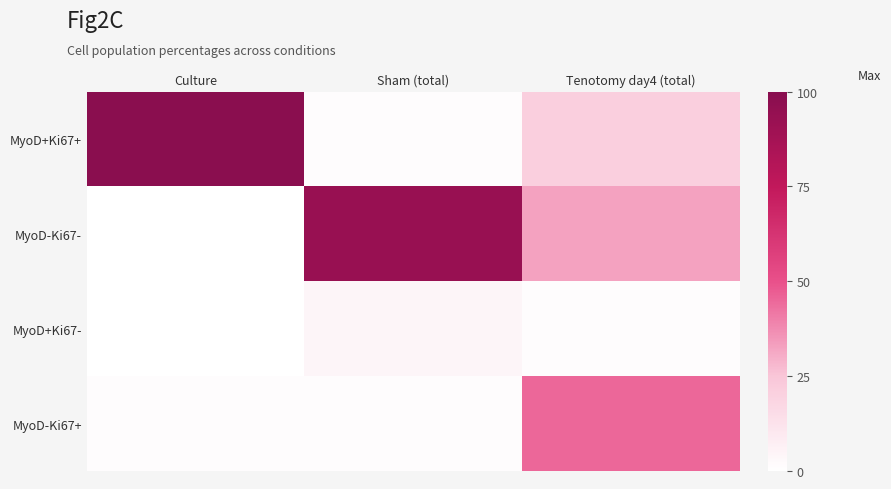

Reading left to right, extract all data points from this chart.

MyoD+Ki67+: Culture=98.7	Sham (total)=1.4	Tenotomy day4 (total)=20.8
MyoD-Ki67-: Culture=0.0	Sham (total)=92.7	Tenotomy day4 (total)=32.7
MyoD+Ki67-: Culture=0.0	Sham (total)=4.5	Tenotomy day4 (total)=1.5
MyoD-Ki67+: Culture=1.3	Sham (total)=1.4	Tenotomy day4 (total)=44.9